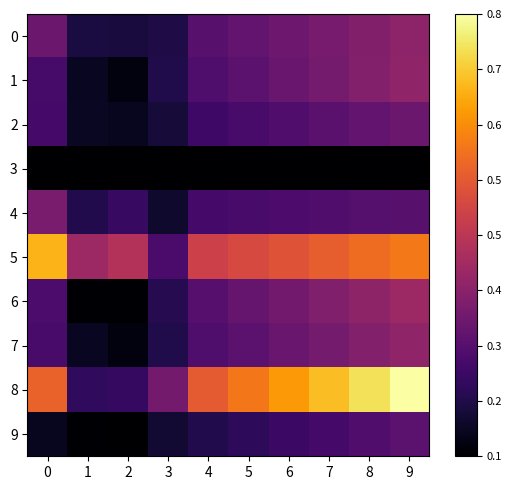

At 9, list the series in order from smallest to largest.

row_3, row_4, row_9, row_2, row_0, row_1, row_7, row_6, row_5, row_8